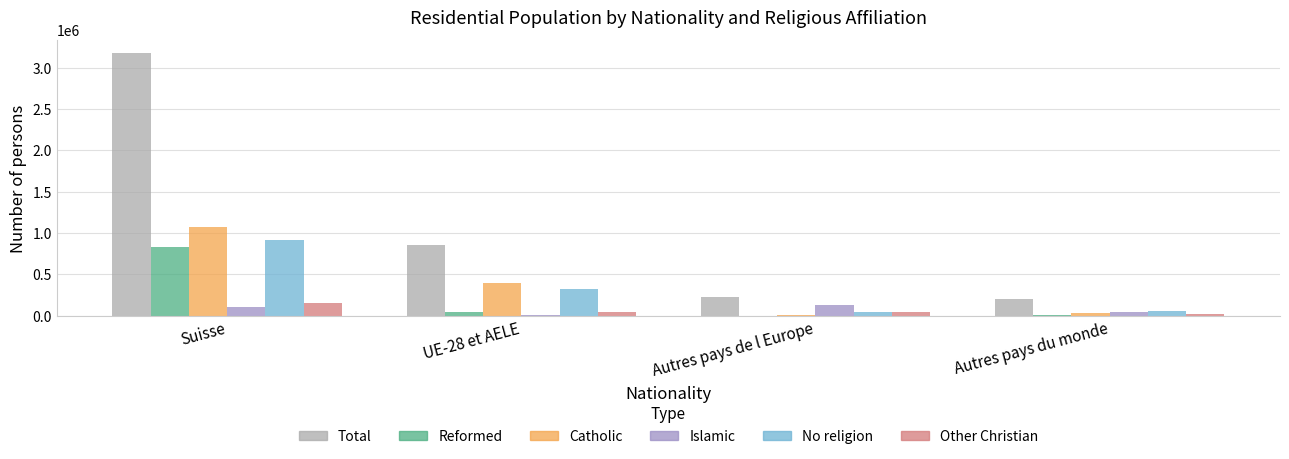

Is it true that Catholic equals 402909.2 at UE-28 et AELE?

True